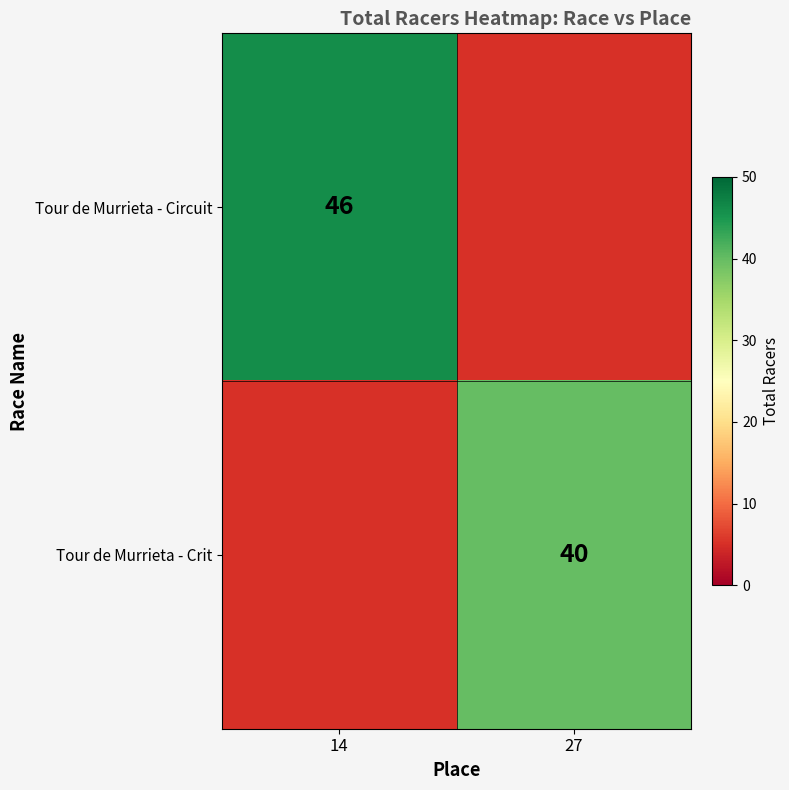

The value of Tour de Murrieta - Circuit at 14 is 61. True or false?

False